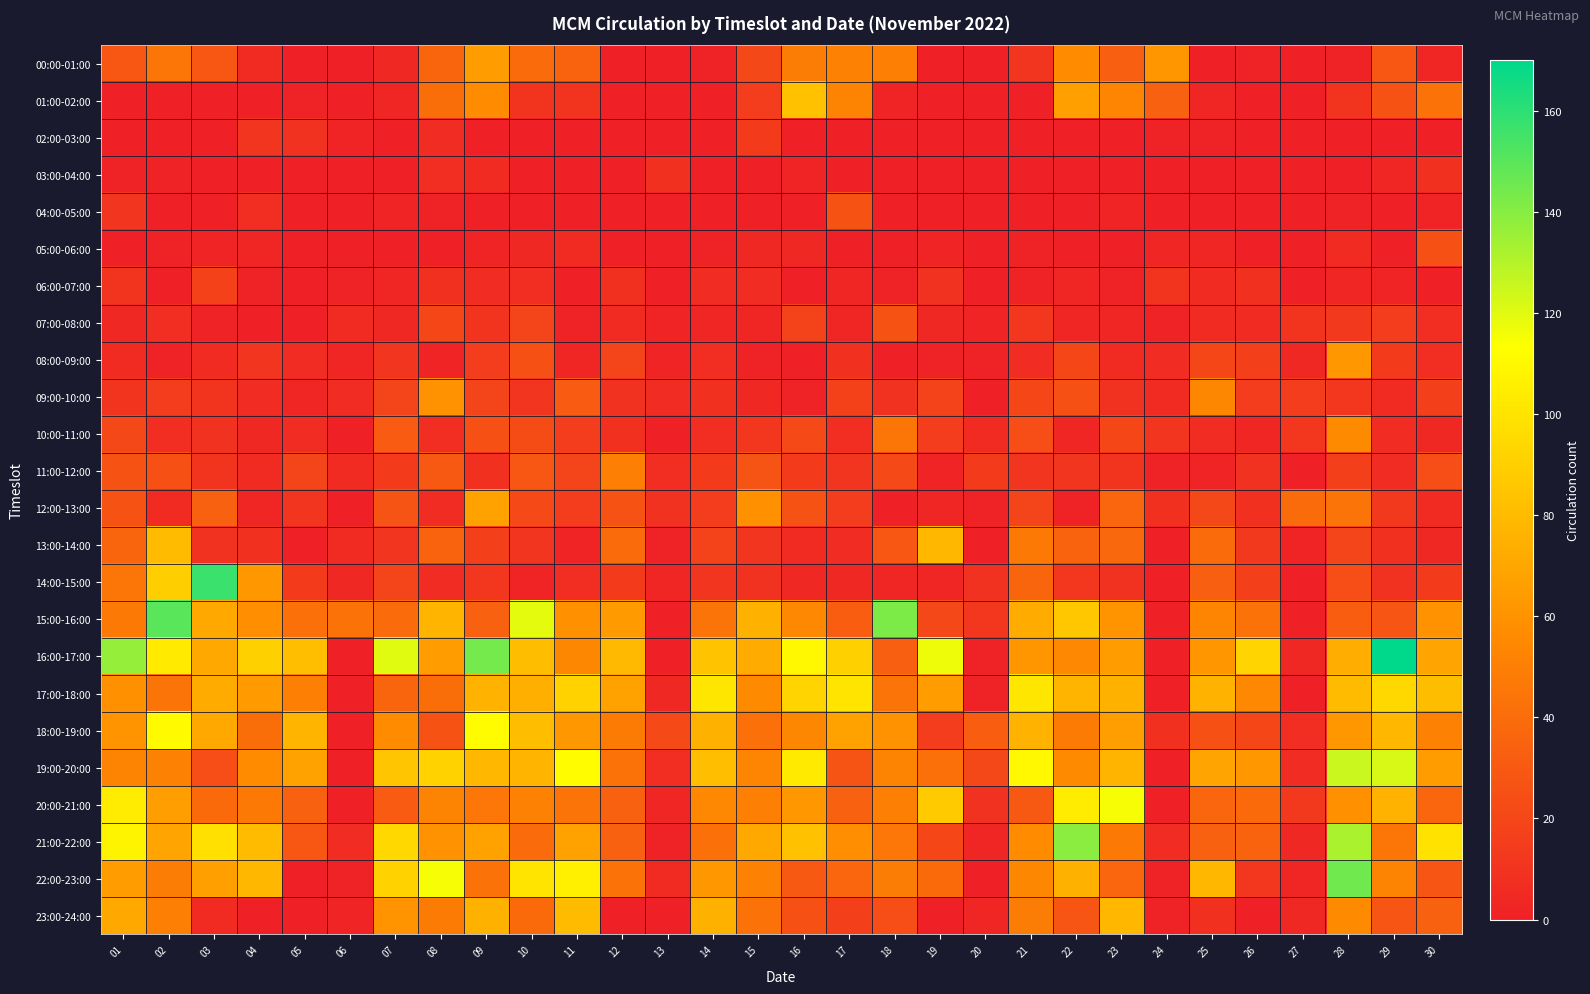

Reading left to right, extract all data points from this chart.

00:00-01:00: 01=29	02=45	03=29	04=5	05=0	06=0	07=4	08=36	09=65	10=40	11=35	12=0	13=0	14=1	15=21	16=49	17=51	18=50	19=0	20=0	21=11	22=57	23=33	24=62	25=0	26=1	27=0	28=1	29=29	30=3
01:00-02:00: 01=0	02=0	03=0	04=0	05=1	06=0	07=3	08=41	09=57	10=10	11=10	12=0	13=0	14=0	15=15	16=83	17=52	18=2	19=0	20=0	21=0	22=67	23=53	24=34	25=3	26=0	27=0	28=10	29=26	30=43
02:00-03:00: 01=0	02=0	03=0	04=11	05=9	06=2	07=0	08=6	09=0	10=0	11=0	12=0	13=0	14=0	15=14	16=0	17=0	18=0	19=0	20=0	21=0	22=0	23=0	24=1	25=1	26=0	27=0	28=0	29=0	30=0
03:00-04:00: 01=1	02=1	03=0	04=0	05=0	06=0	07=0	08=7	09=5	10=0	11=0	12=0	13=8	14=0	15=0	16=2	17=0	18=0	19=0	20=0	21=0	22=0	23=0	24=0	25=0	26=0	27=0	28=0	29=3	30=8
04:00-05:00: 01=11	02=0	03=0	04=7	05=0	06=0	07=2	08=1	09=0	10=0	11=0	12=0	13=0	14=0	15=0	16=0	17=26	18=0	19=0	20=0	21=0	22=0	23=2	24=0	25=0	26=0	27=0	28=1	29=0	30=2
05:00-06:00: 01=0	02=1	03=2	04=3	05=0	06=0	07=0	08=0	09=2	10=4	11=5	12=0	13=0	14=1	15=4	16=4	17=0	18=0	19=2	20=0	21=1	22=0	23=0	24=3	25=3	26=0	27=0	28=5	29=0	30=25
06:00-07:00: 01=10	02=0	03=17	04=1	05=0	06=1	07=3	08=8	09=6	10=7	11=0	12=8	13=0	14=6	15=6	16=0	17=3	18=1	19=9	20=0	21=1	22=3	23=1	24=10	25=5	26=8	27=0	28=3	29=2	30=0
07:00-08:00: 01=4	02=7	03=1	04=0	05=0	06=5	07=4	08=20	09=10	10=19	11=1	12=5	13=2	14=3	15=3	16=18	17=3	18=26	19=4	20=2	21=12	22=3	23=3	24=1	25=5	26=5	27=10	28=13	29=15	30=7
08:00-09:00: 01=5	02=1	03=5	04=11	05=6	06=3	07=11	08=2	09=15	10=25	11=3	12=19	13=2	14=7	15=1	16=0	17=8	18=0	19=1	20=1	21=6	22=20	23=5	24=6	25=20	26=16	27=4	28=63	29=14	30=7
09:00-10:00: 01=10	02=15	03=10	04=6	05=3	06=6	07=19	08=60	09=19	10=11	11=31	12=9	13=6	14=8	15=4	16=1	17=17	18=9	19=18	20=0	21=20	22=25	23=9	24=5	25=54	26=15	27=15	28=12	29=5	30=16
10:00-11:00: 01=21	02=7	03=9	04=4	05=6	06=0	07=31	08=7	09=25	10=23	11=15	12=8	13=0	14=7	15=12	16=22	17=7	18=45	19=15	20=5	21=24	22=3	23=20	24=11	25=6	26=3	27=12	28=56	29=6	30=4
11:00-12:00: 01=26	02=25	03=10	04=5	05=19	06=5	07=14	08=30	09=8	10=29	11=19	12=50	13=7	14=14	15=27	16=14	17=11	18=22	19=2	20=14	21=11	22=11	23=10	24=1	25=2	26=9	27=0	28=16	29=6	30=24
12:00-13:00: 01=26	02=5	03=34	04=3	05=11	06=0	07=27	08=6	09=68	10=22	11=15	12=26	13=9	14=15	15=59	16=26	17=15	18=0	19=3	20=1	21=19	22=1	23=37	24=8	25=21	26=8	27=40	28=44	29=13	30=5
13:00-14:00: 01=36	02=80	03=9	04=8	05=0	06=5	07=11	08=35	09=16	10=11	11=2	12=40	13=1	14=18	15=11	16=5	17=6	18=29	19=78	20=0	21=47	22=35	23=38	24=0	25=40	26=13	27=2	28=19	29=8	30=4
14:00-15:00: 01=45	02=89	03=157	04=63	05=14	06=4	07=19	08=6	09=12	10=2	11=7	12=14	13=3	14=11	15=9	16=4	17=4	18=3	19=3	20=9	21=36	22=12	23=9	24=0	25=33	26=16	27=0	28=24	29=9	30=14
15:00-16:00: 01=47	02=150	03=71	04=58	05=42	06=43	07=40	08=77	09=34	10=119	11=59	12=64	13=0	14=44	15=75	16=55	17=32	18=142	19=21	20=12	21=72	22=86	23=61	24=0	25=53	26=43	27=0	28=32	29=28	30=60
16:00-17:00: 01=137	02=103	03=71	04=90	05=82	06=0	07=120	08=65	09=144	10=81	11=54	12=79	13=0	14=84	15=72	16=110	17=90	18=33	19=117	20=1	21=62	22=55	23=65	24=0	25=62	26=92	27=4	28=73	29=170	30=69
17:00-18:00: 01=59	02=44	03=72	04=64	05=50	06=0	07=36	08=41	09=76	10=74	11=91	12=68	13=4	14=101	15=56	16=92	17=100	18=44	19=65	20=1	21=101	22=77	23=75	24=0	25=76	26=55	27=0	28=80	29=94	30=81
18:00-19:00: 01=61	02=111	03=71	04=41	05=77	06=0	07=57	08=26	09=112	10=81	11=63	12=48	13=22	14=75	15=42	16=54	17=68	18=60	19=15	20=32	21=76	22=48	23=66	24=8	25=25	26=20	27=7	28=63	29=78	30=51
19:00-20:00: 01=52	02=51	03=24	04=57	05=68	06=0	07=85	08=91	09=78	10=77	11=112	12=43	13=7	14=82	15=53	16=103	17=27	18=52	19=42	20=21	21=110	22=56	23=77	24=0	25=69	26=63	27=6	28=125	29=122	30=65
20:00-21:00: 01=104	02=66	03=39	04=47	05=34	06=0	07=31	08=52	09=46	10=51	11=44	12=34	13=3	14=55	15=50	16=63	17=34	18=50	19=87	20=9	21=30	22=104	23=115	24=0	25=37	26=39	27=13	28=59	29=76	30=37
21:00-22:00: 01=108	02=69	03=98	04=80	05=29	06=6	07=94	08=60	09=68	10=40	11=68	12=34	13=1	14=42	15=71	16=83	17=58	18=46	19=20	20=3	21=57	22=139	23=47	24=6	25=34	26=35	27=4	28=132	29=45	30=99
22:00-23:00: 01=65	02=49	03=67	04=78	05=0	06=1	07=91	08=115	09=43	10=100	11=106	12=43	13=5	14=63	15=51	16=30	17=37	18=49	19=39	20=0	21=54	22=75	23=37	24=1	25=78	26=12	27=3	28=145	29=52	30=28
23:00-24:00: 01=71	02=50	03=5	04=0	05=0	06=2	07=61	08=48	09=75	10=39	11=80	12=0	13=0	14=75	15=43	16=25	17=16	18=24	19=0	20=3	21=49	22=28	23=78	24=1	25=8	26=0	27=4	28=56	29=28	30=34